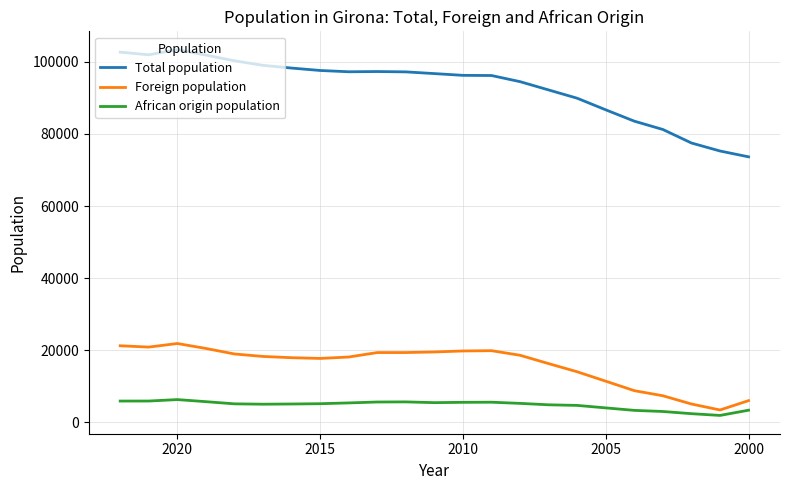

What is the minimum value shown in the chart?

1930